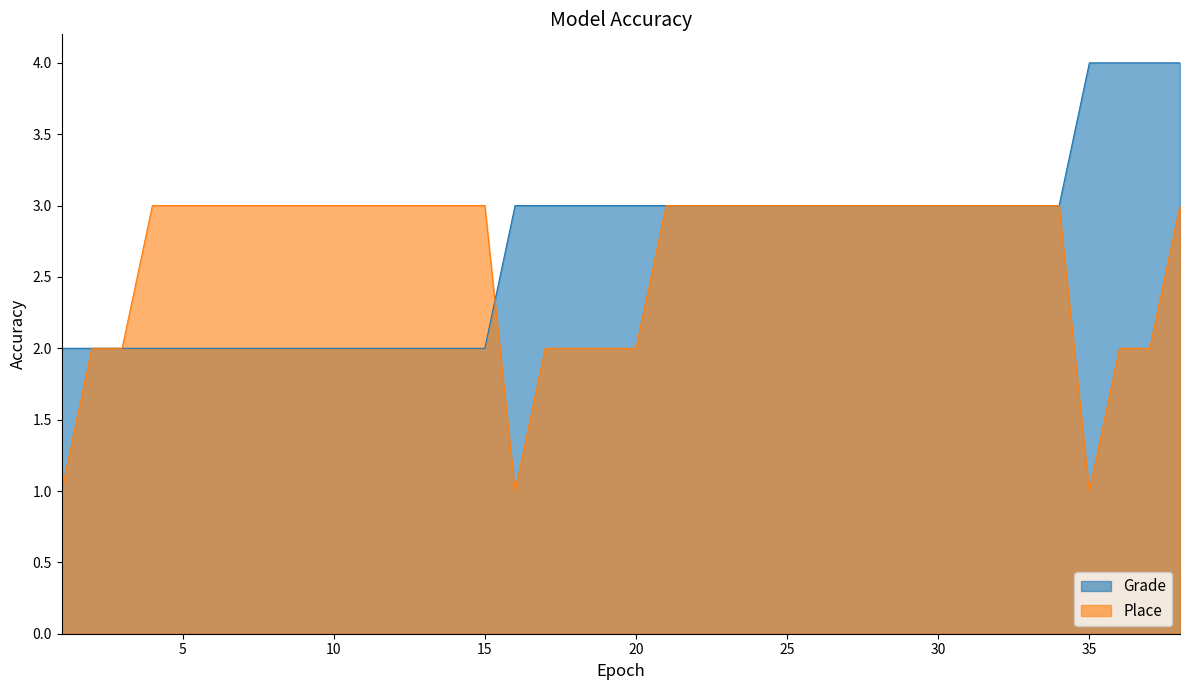

What is the value of the Grade point at the 33rd from the left?

3